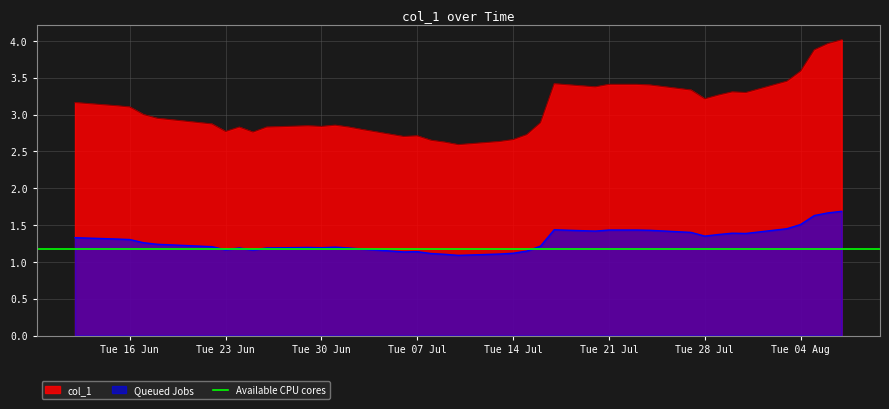

Does the chart have visible grid lines?

Yes